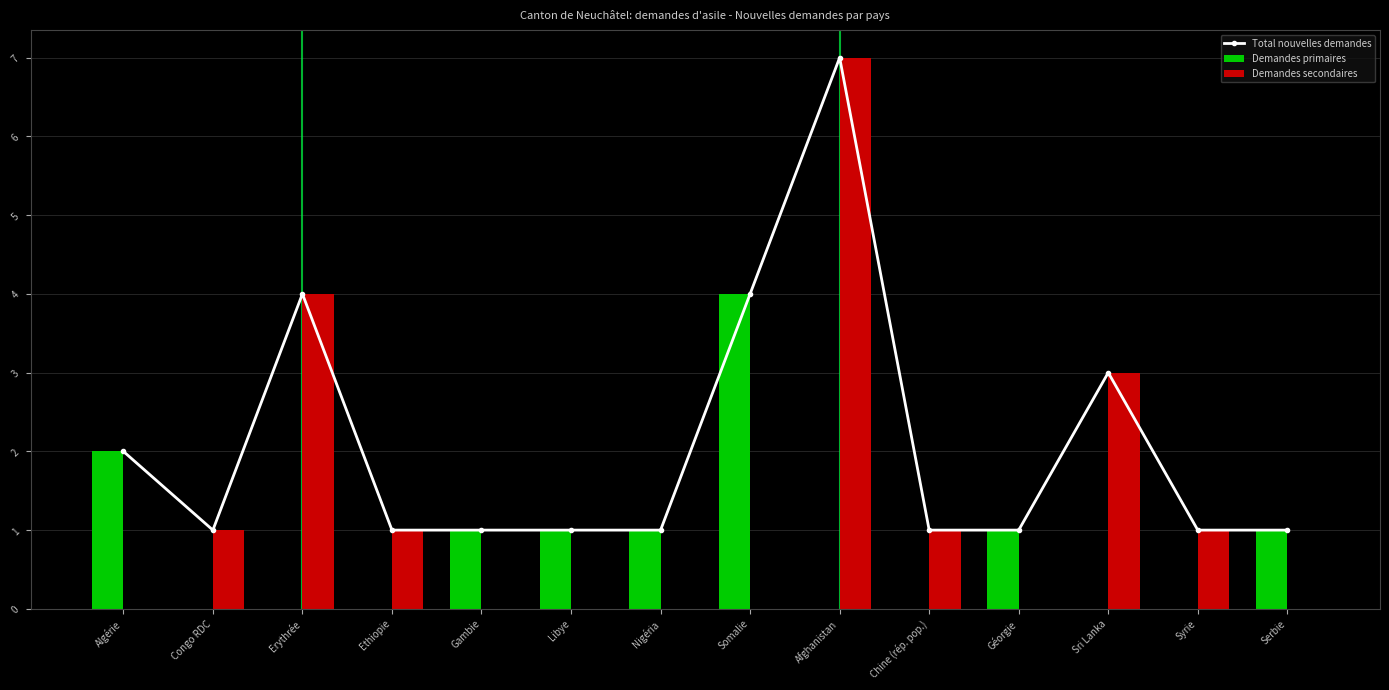

Is it true that Demandes secondaires equals 4 at Gambie?

False